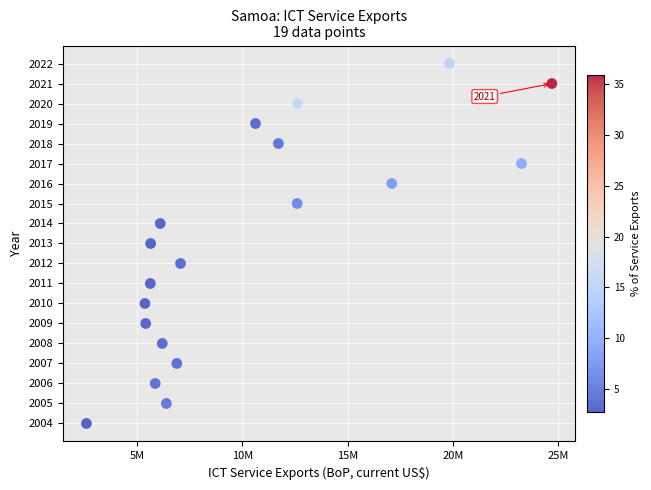

What is the range of Y values (max minus min)?

18